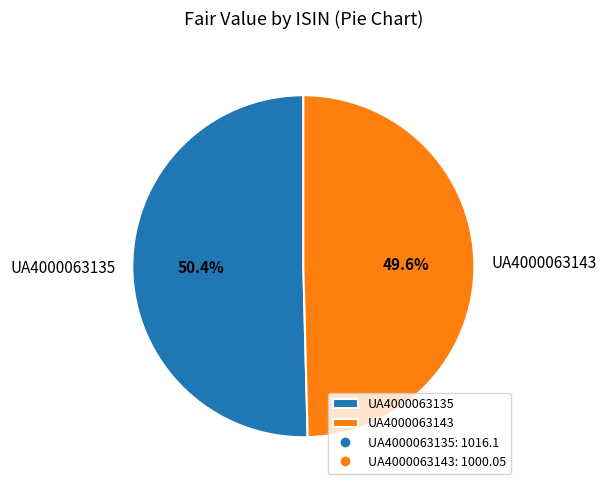

To the nearest percent, what is the difference between the largest and smallest slice percentages?

1%